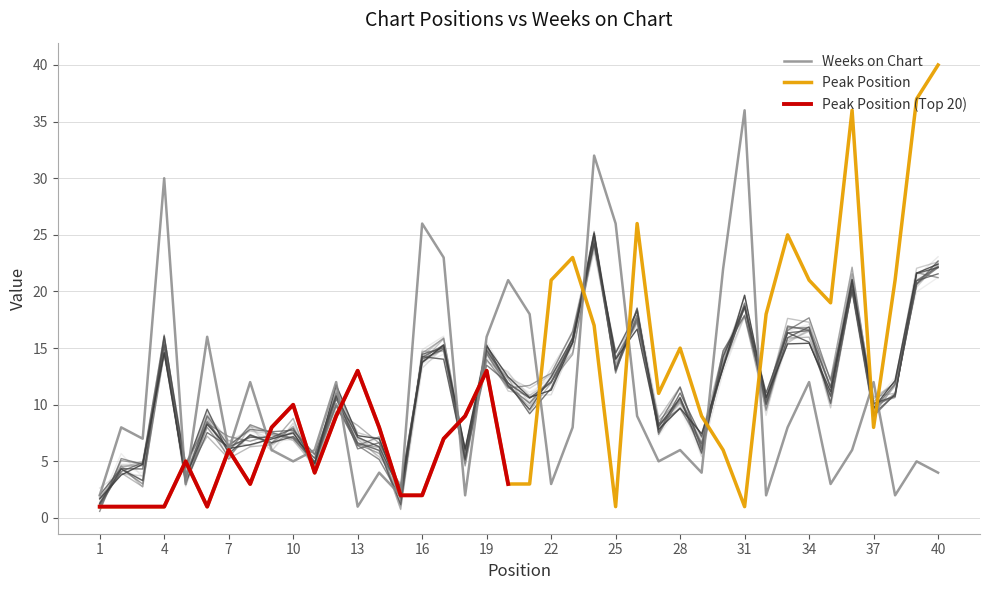

Rank the categories by Peak Position value from highest to lowest.

40, 39, 36, 26, 33, 23, 22, 34, 38, 35, 32, 24, 28, 13, 19, 27, 10, 12, 18, 29, 9, 14, 37, 17, 7, 30, 5, 11, 8, 20, 21, 15, 16, 1, 2, 3, 4, 6, 25, 31